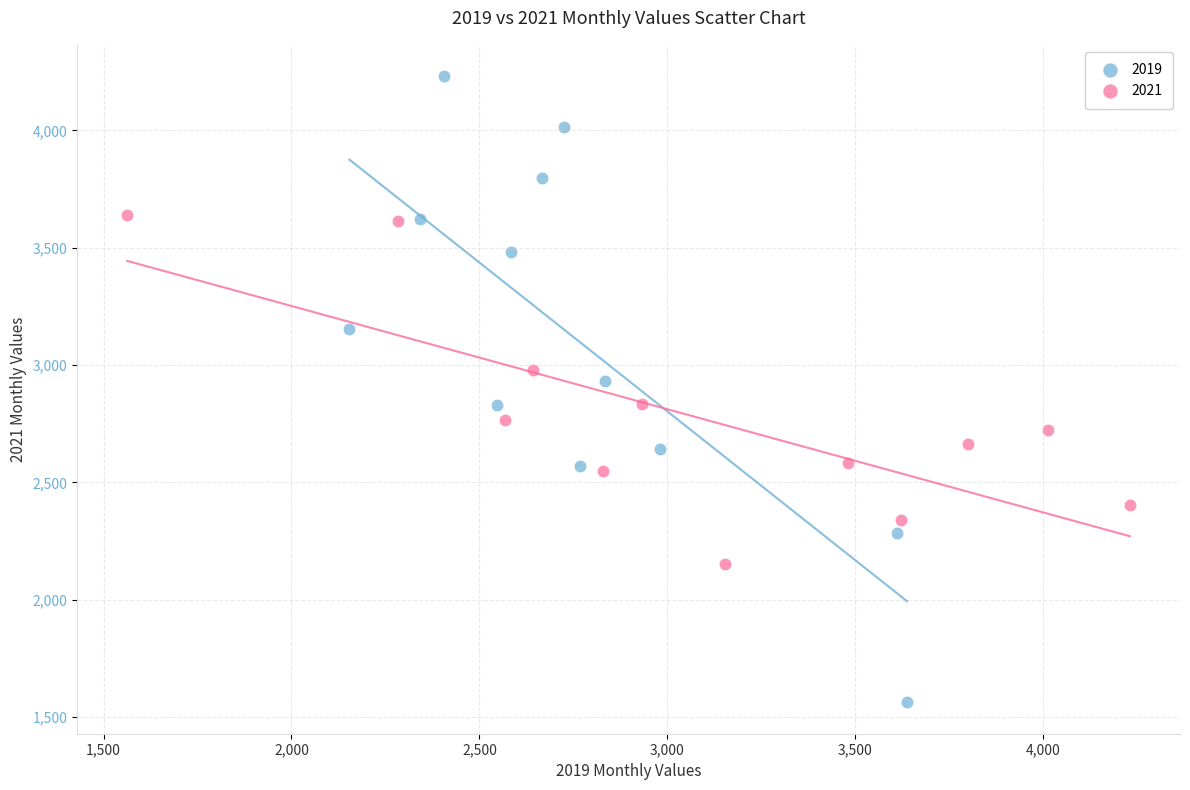

Which series contains the highest Y value?

2019